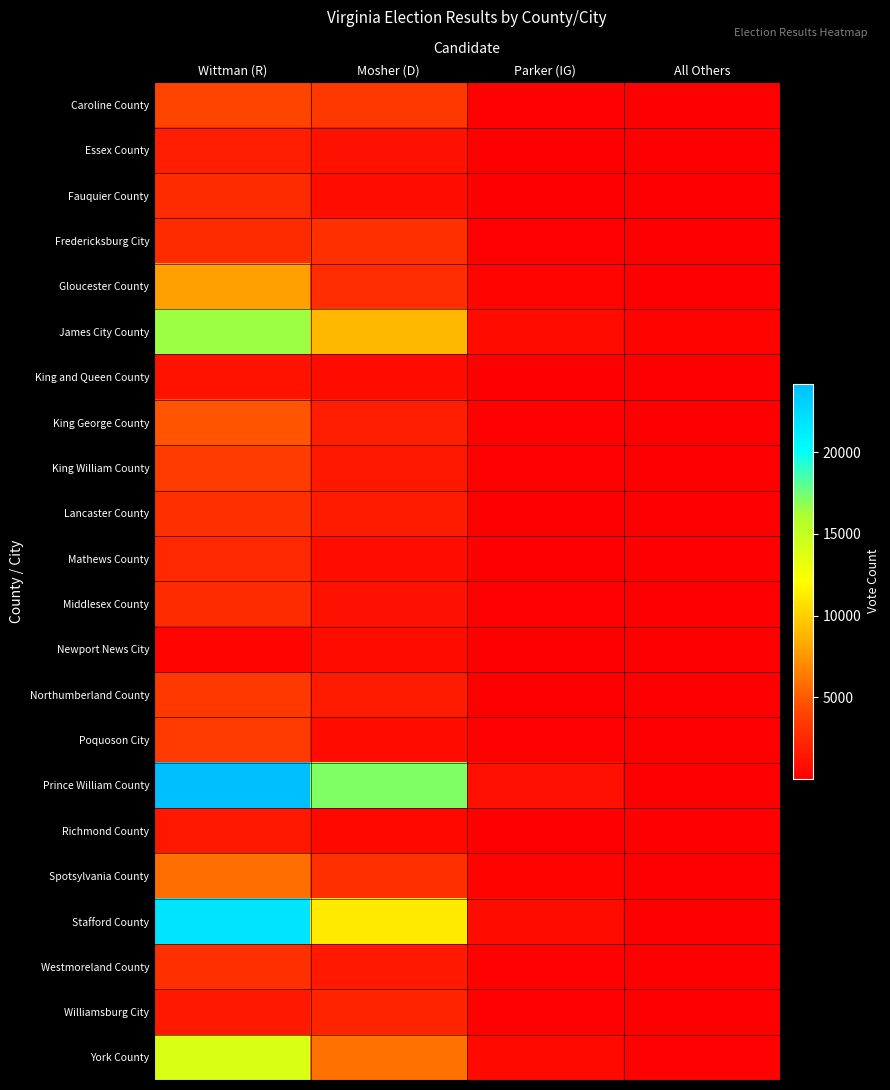

At Parker (IG), list the series in order from largest to smallest.

Prince William County, Stafford County, James City County, York County, Gloucester County, Spotsylvania County, Caroline County, Fredericksburg City, King George County, King William County, Poquoson City, Williamsburg City, Middlesex County, Westmoreland County, Fauquier County, Mathews County, Northumberland County, Lancaster County, Essex County, King and Queen County, Newport News City, Richmond County